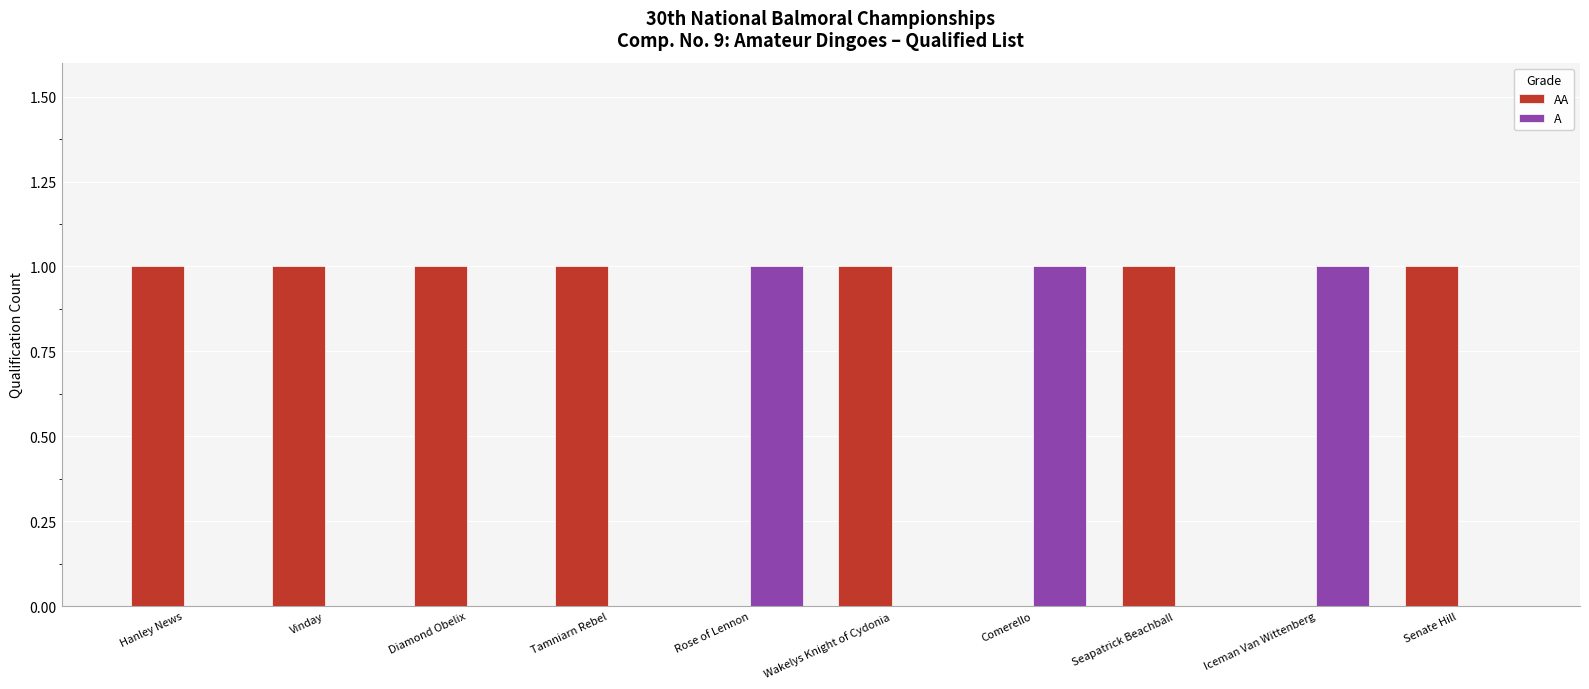

Is it true that AA equals 1 at Hanley News?

True